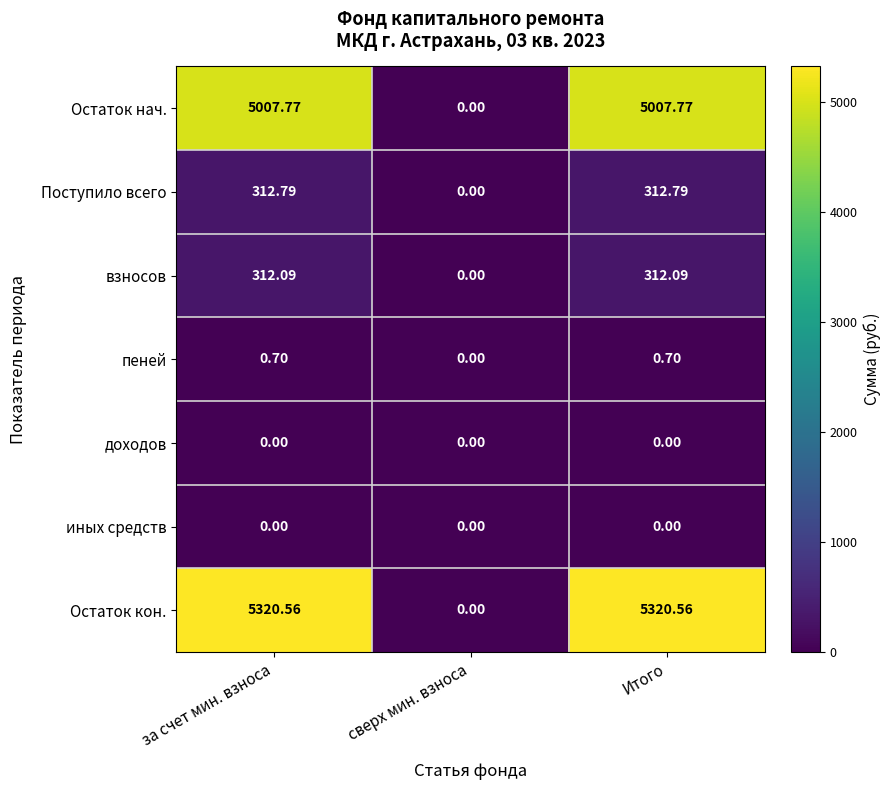

How many categories are shown in the chart?

3